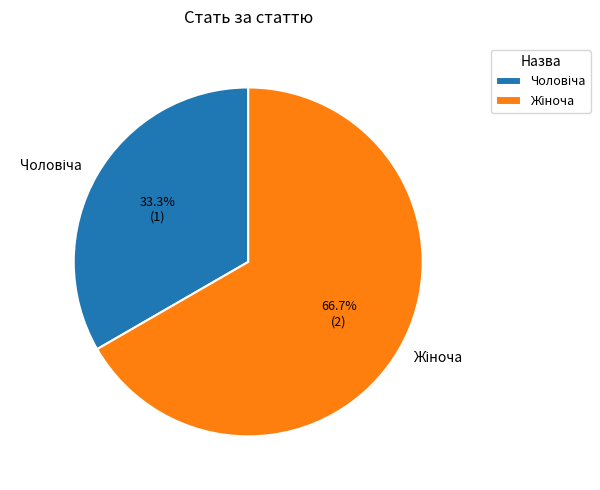

Is there any slice that represents more than half of the pie?

Yes